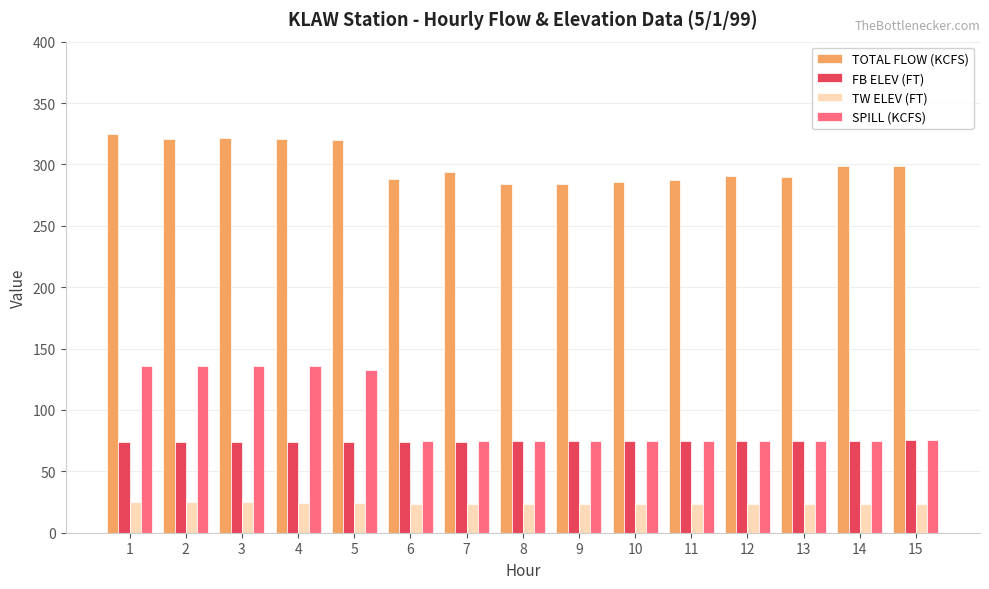

What is the difference between the second highest and second lowest values in the SPILL (KCFS) series?

61.3